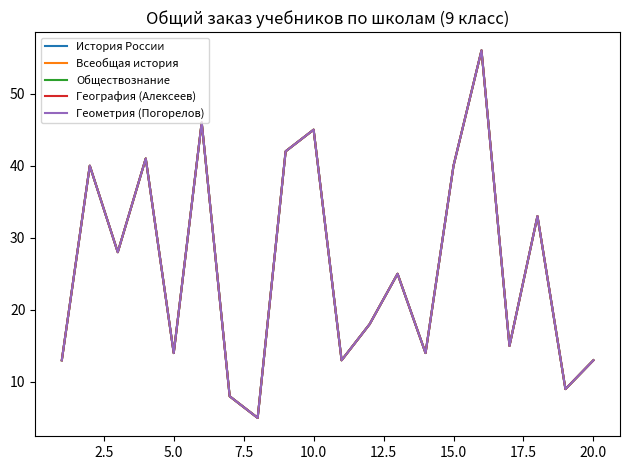

Does the chart have visible grid lines?

No